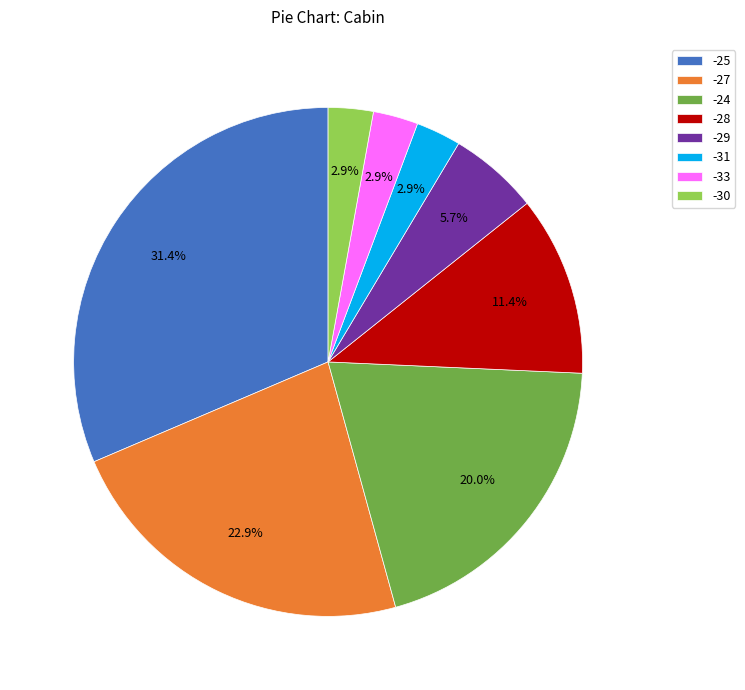

Which slice is the largest?

-25